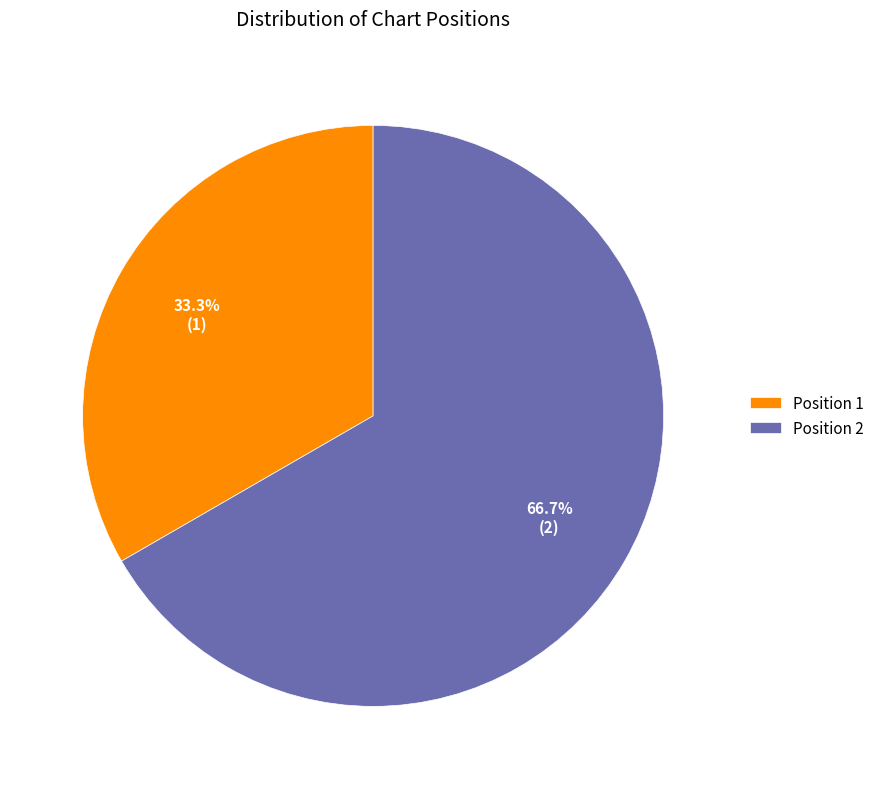

What is the largest slice in the pie chart?

Position 2